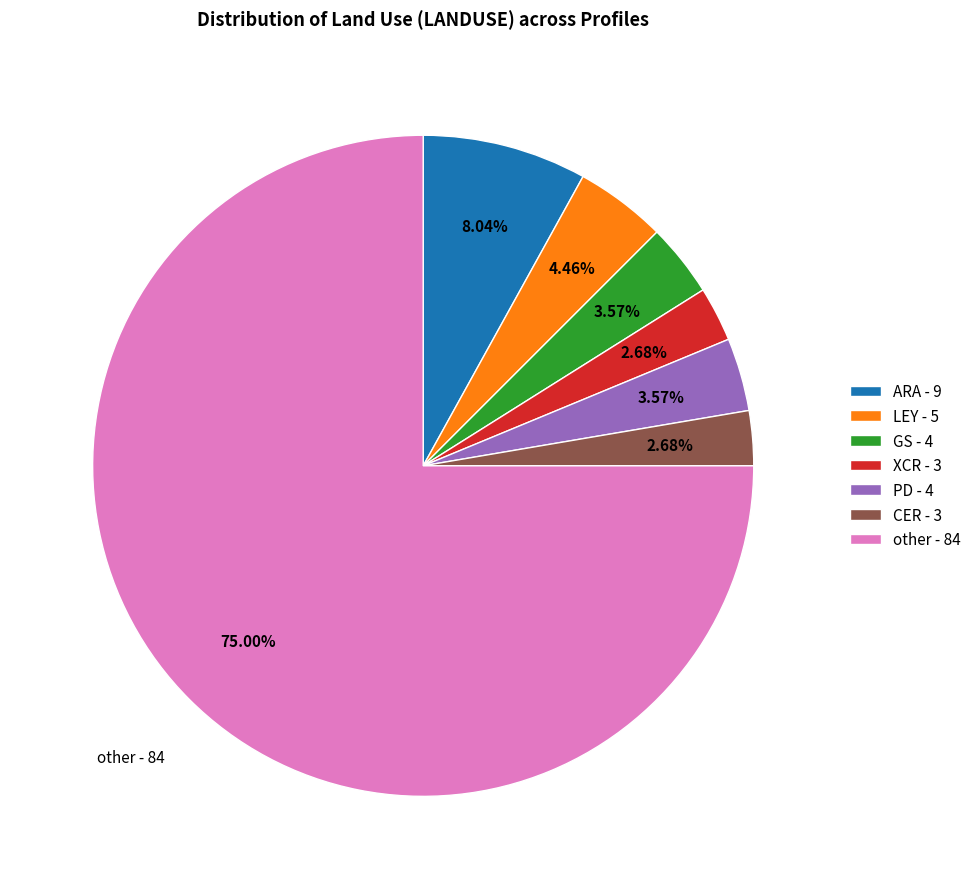

To the nearest percent, what is the average slice percentage?

14%